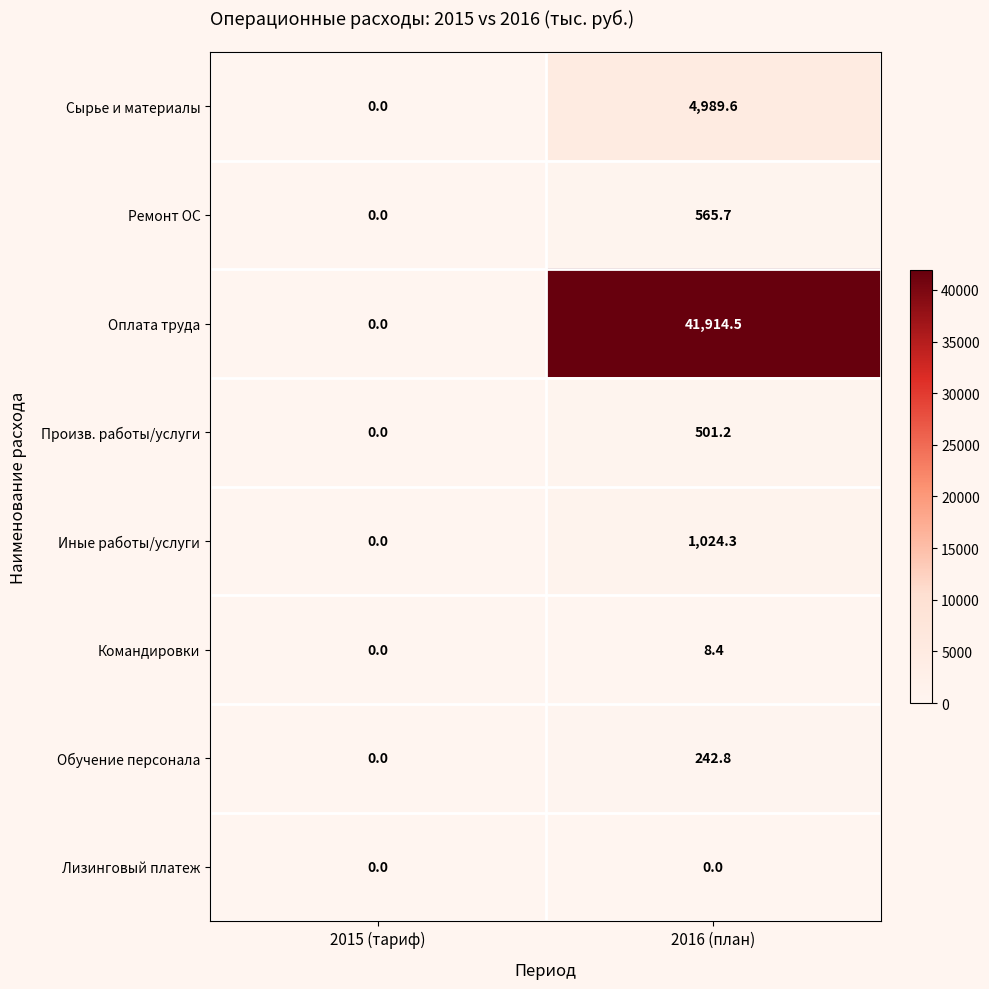

List the series in order of their peak value, highest first.

Оплата труда, Сырье и материалы, Иные работы/услуги, Ремонт ОС, Произв. работы/услуги, Обучение персонала, Командировки, Лизинговый платеж